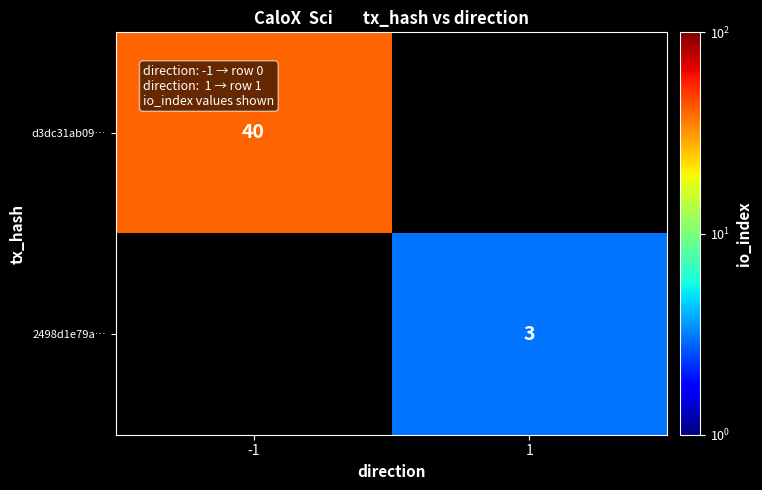

The value of 2498d1e79a… at 1 is 1. True or false?

False